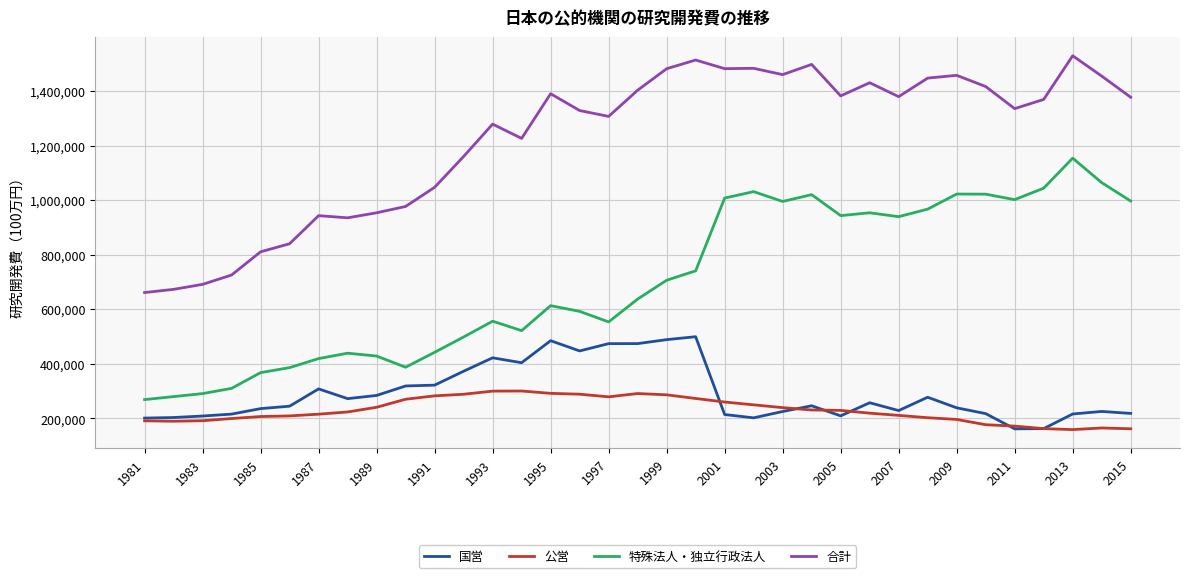

What is the lowest value of the 合計 series?

661397